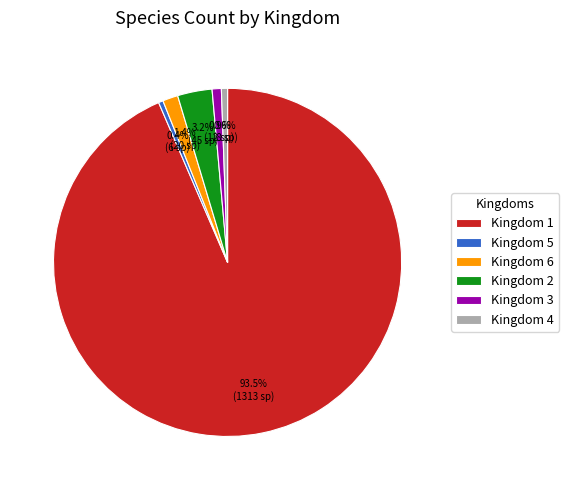

What is the largest slice in the pie chart?

Kingdom 1